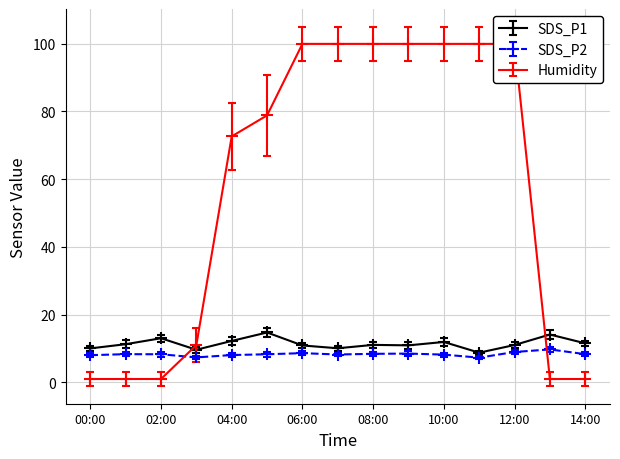

At which label is SDS_P1 closest to 11?

12:00